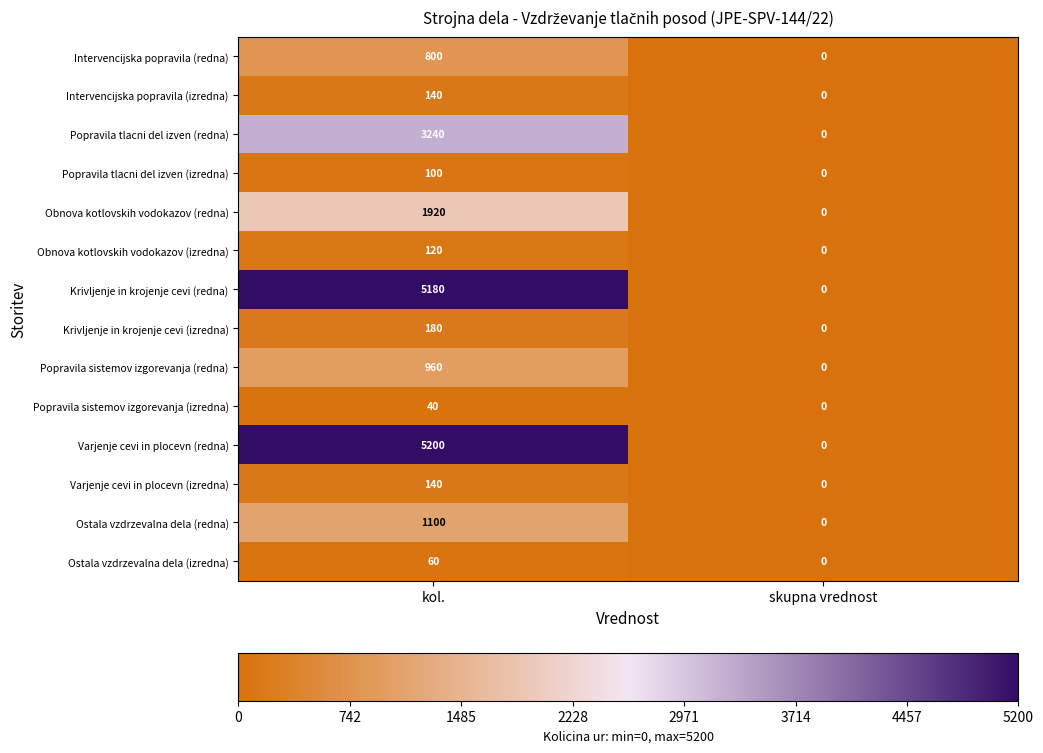

Which label corresponds to the largest value in the chart?

kol.